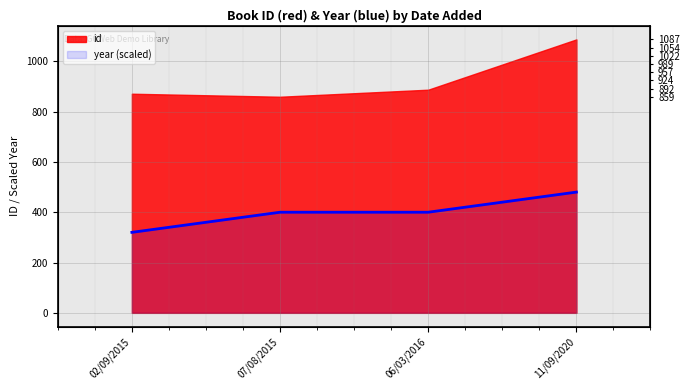

Reading left to right, extract all data points from this chart.

02/09/2015=320	07/08/2015=400	06/03/2016=400	11/09/2020=480